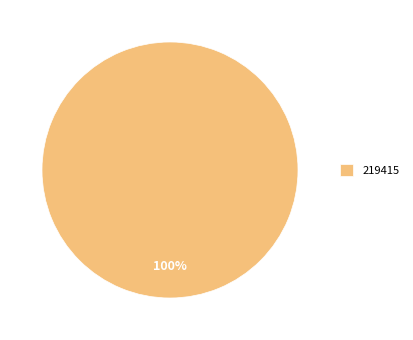

To the nearest percent, what percentage of the pie is 219415?

100%